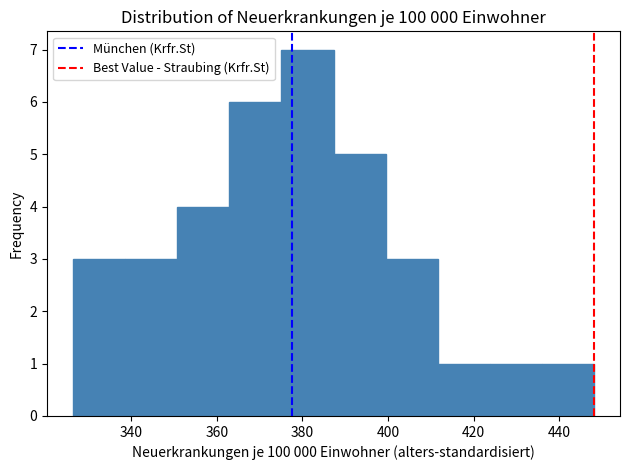

Reading left to right, list every bar in this chart as the range it spans on the x-axis followed by its height. Neither the bar edges nor the heights are printed on the chart, so give them approximately, as read against the axes.

326 to 338: 3
338 to 350: 3
350 to 362: 4
362 to 376: 6
376 to 388: 7
388 to 400: 5
400 to 412: 3
412 to 424: 1
424 to 436: 1
436 to 448: 1